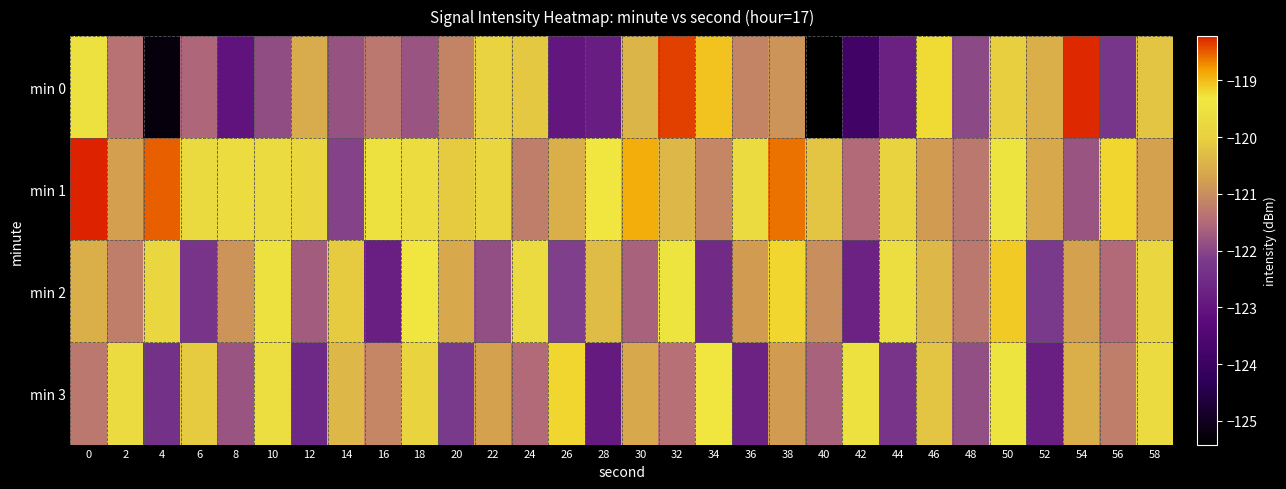

At which category is the sum across all series the highest?

50